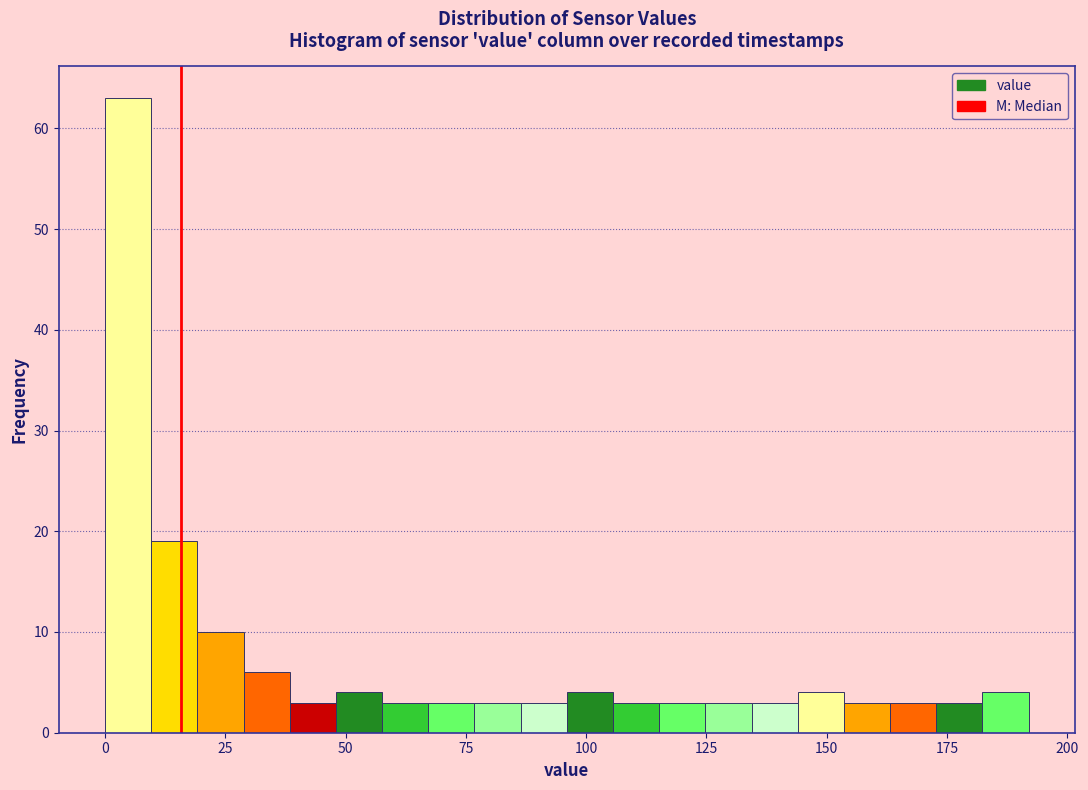

Around what value on the x-axis is the tallest bar? Give the approximate position of its centre, as read against the axis.

5